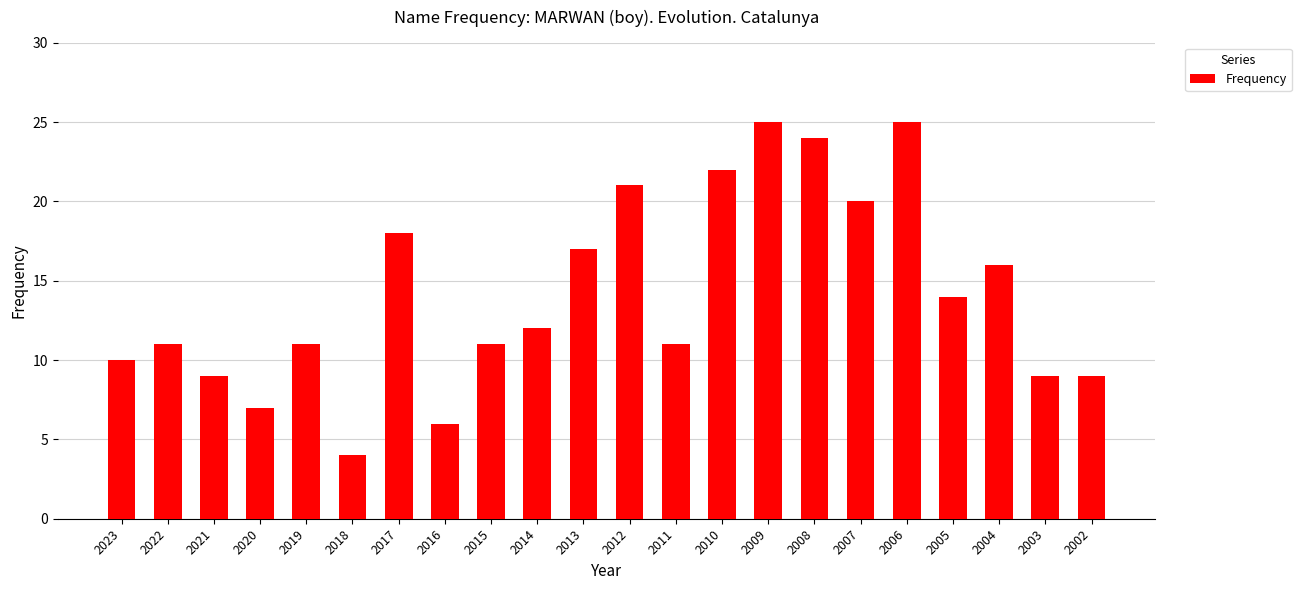

What is the change in value from 2022 to 2016?

-5